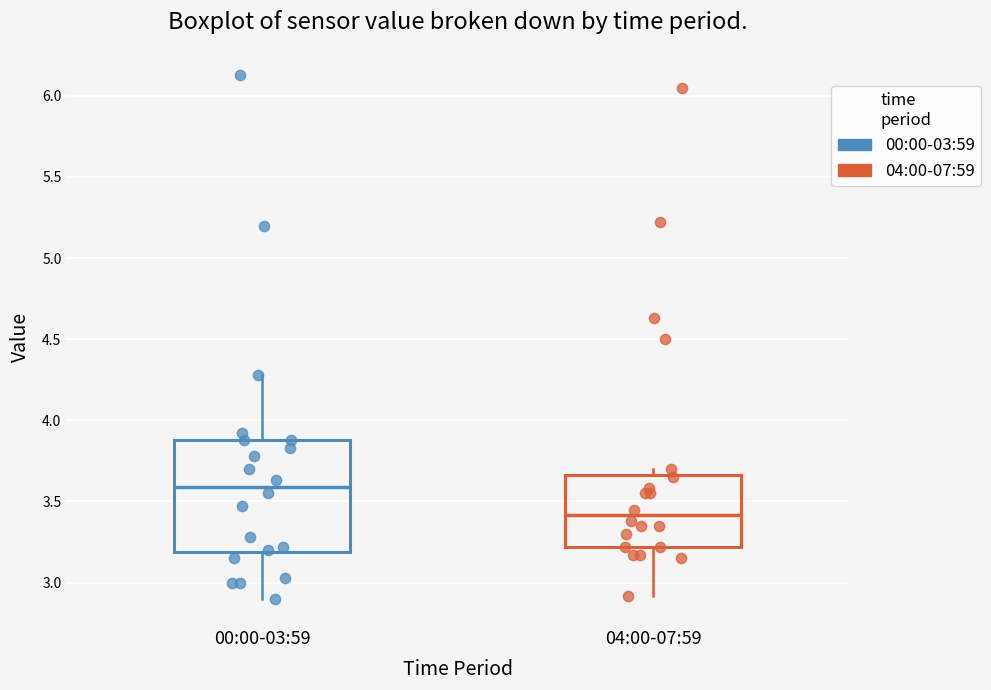

Reading left to right, read every box against the y-axis: the position of its median line, the range the box covers, and the ends of its whiskers. The values are not printed on the chart, so give them approximately, as read against the axis.

00:00-03:59: median 3.60, box 3.20 to 3.90, whiskers 2.90 to 4.30
04:00-07:59: median 3.40, box 3.20 to 3.65, whiskers 2.90 to 3.70